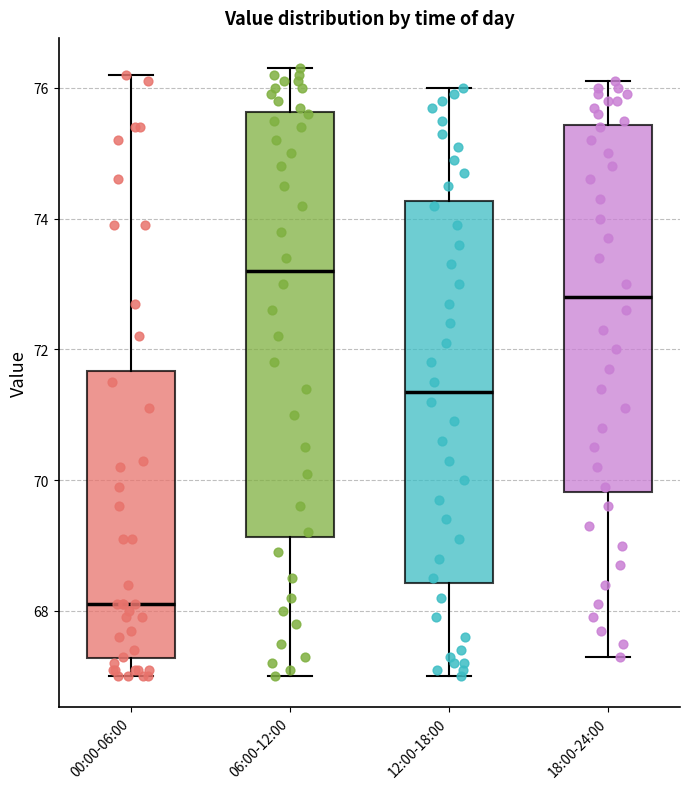

Which box is the tallest, from its lower edge to its upper edge?

06:00-12:00